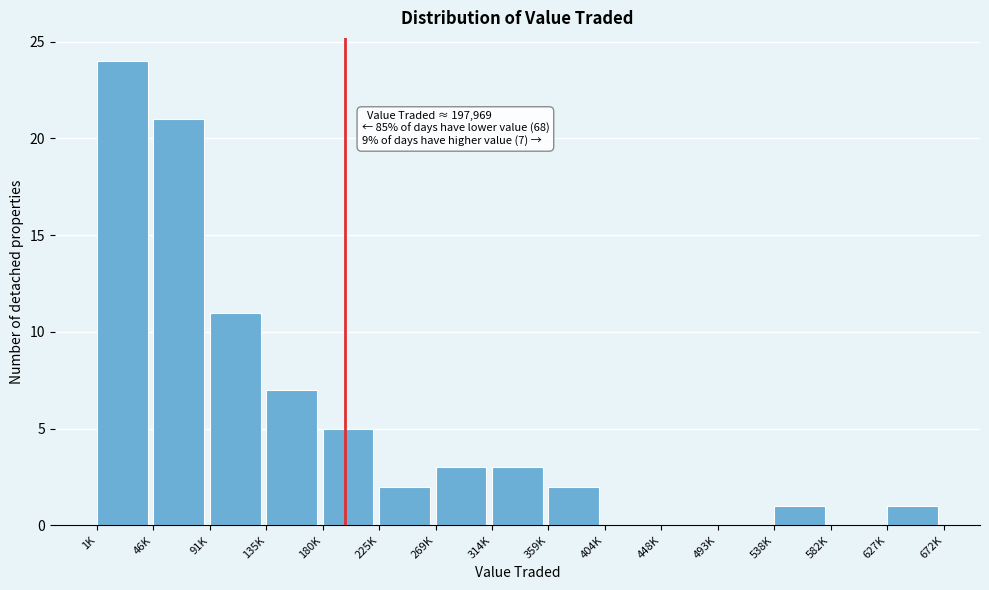

Reading right to left, transcribe all the data shown in this chart.

627K=1	582K=0	538K=1	493K=0	448K=0	404K=0	359K=2	314K=3	269K=3	225K=2	180K=5	135K=7	91K=11	46K=21	1K=24